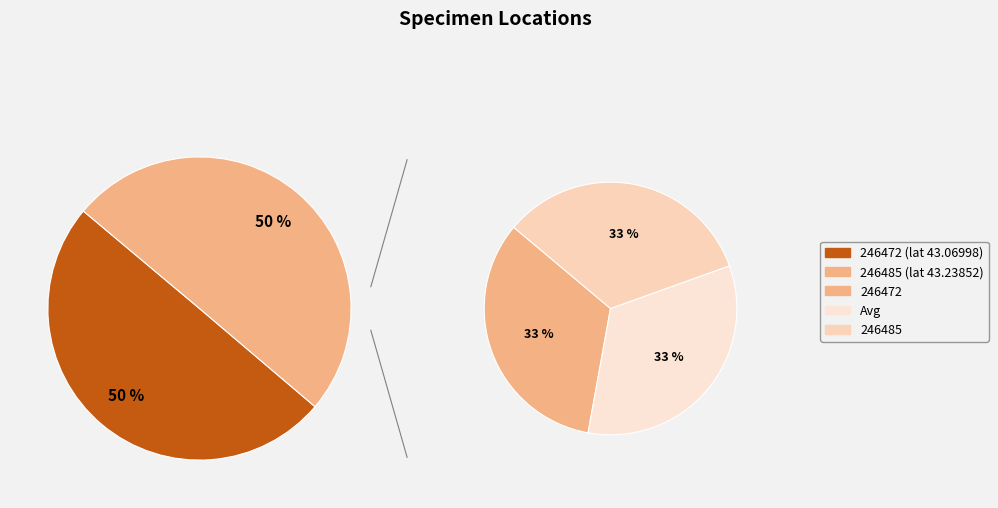

What percentage is the 246485 slice, to the nearest percent?

50%